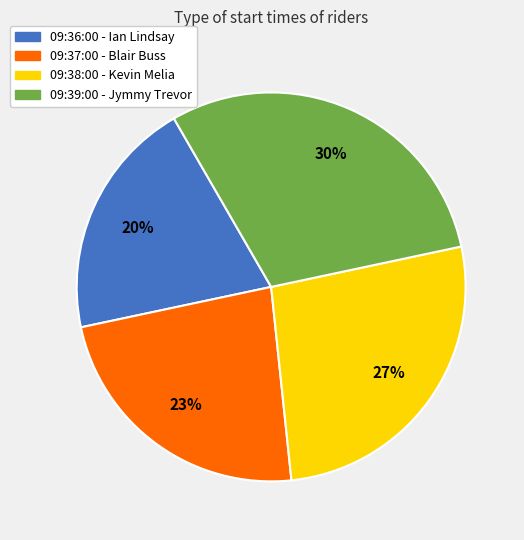

To the nearest percent, what is the difference between the largest and smallest slice percentages?

10%